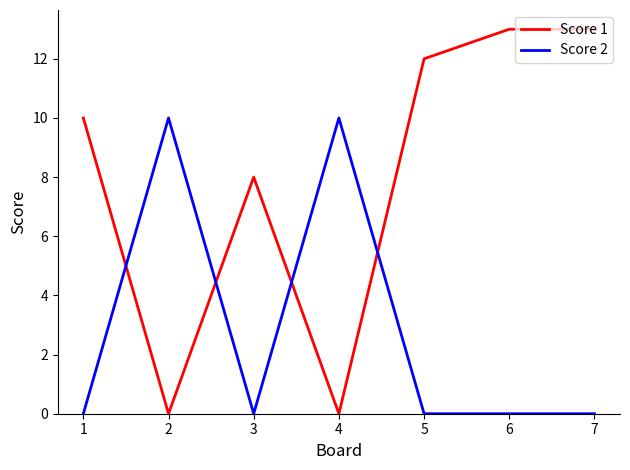

How many intersections are there between Score 2 and Score 1?

4